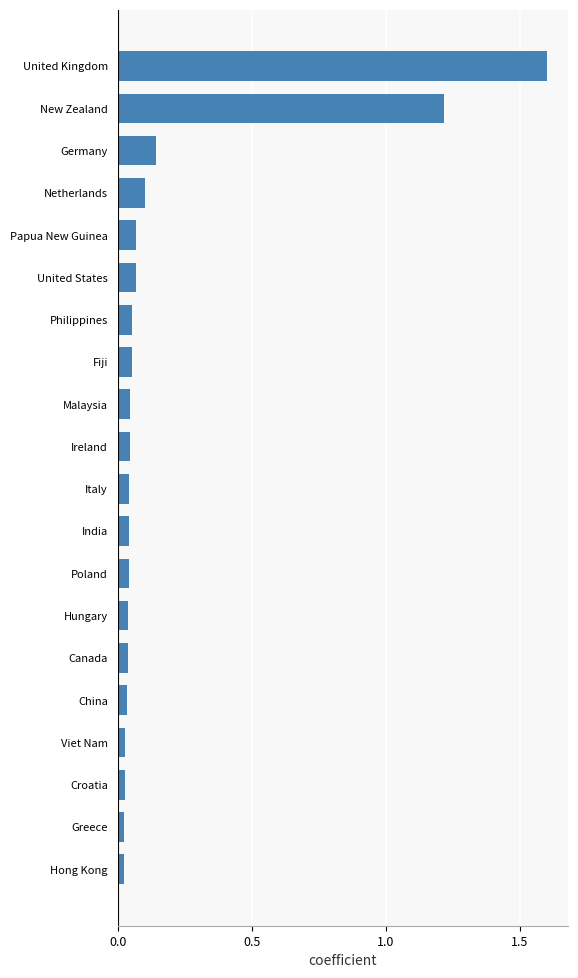

True or false: the data shows 0.1 at Fiji.

True